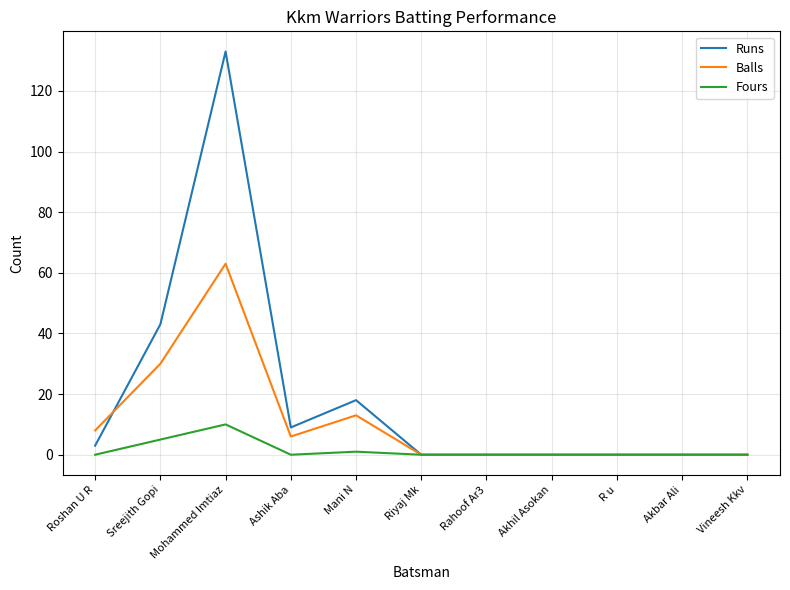

At how many categories does at least one series exceed 111?

1